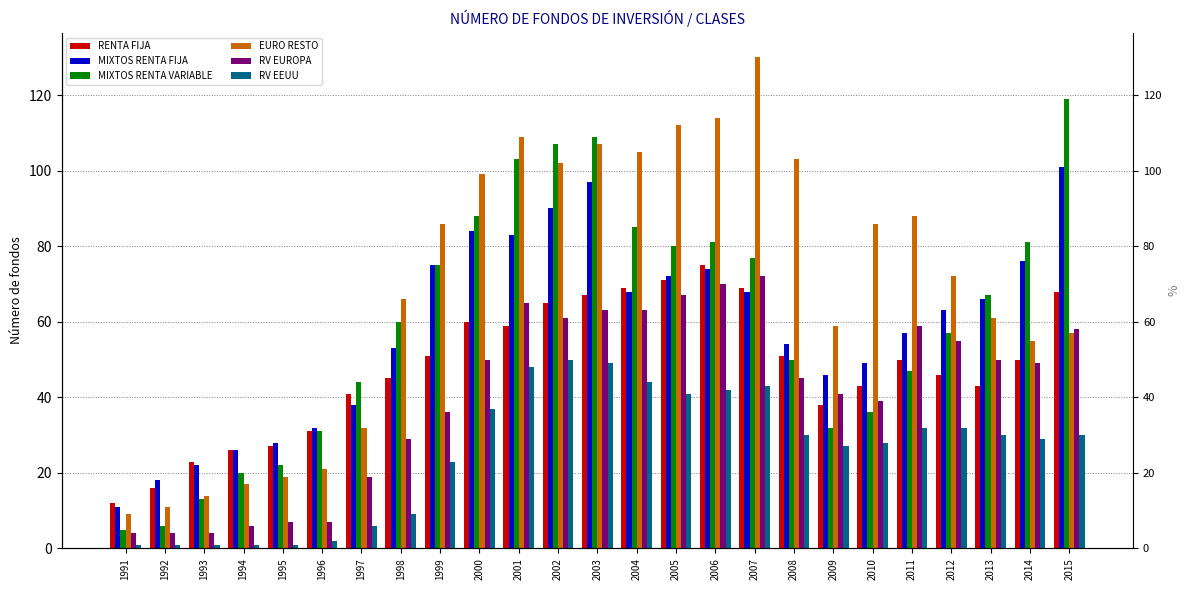

How many data points in RV EEUU are above 30?

10